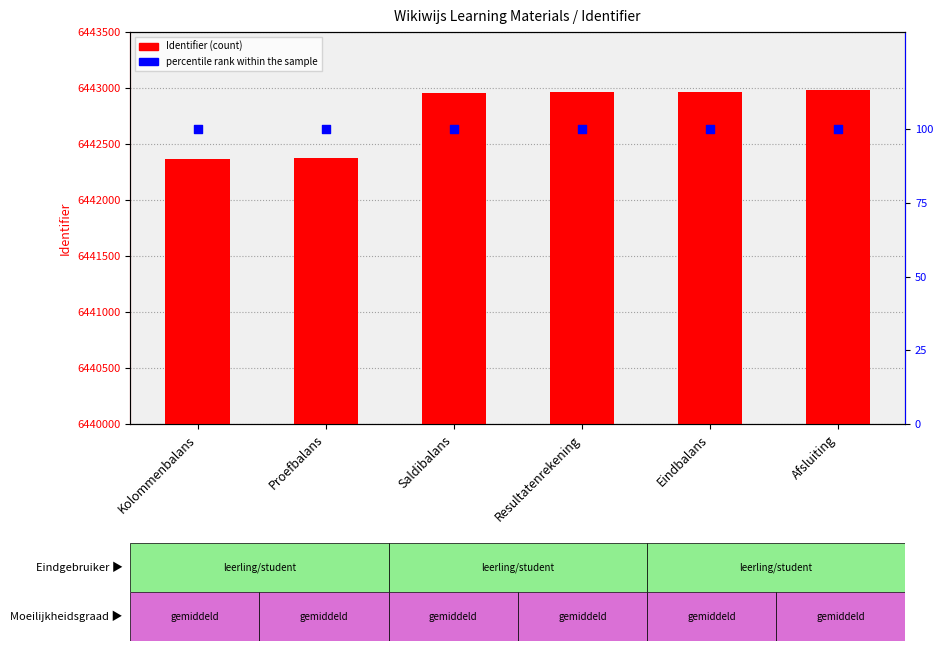

Which series reaches the minimum Y coordinate?

percentile rank within the sample